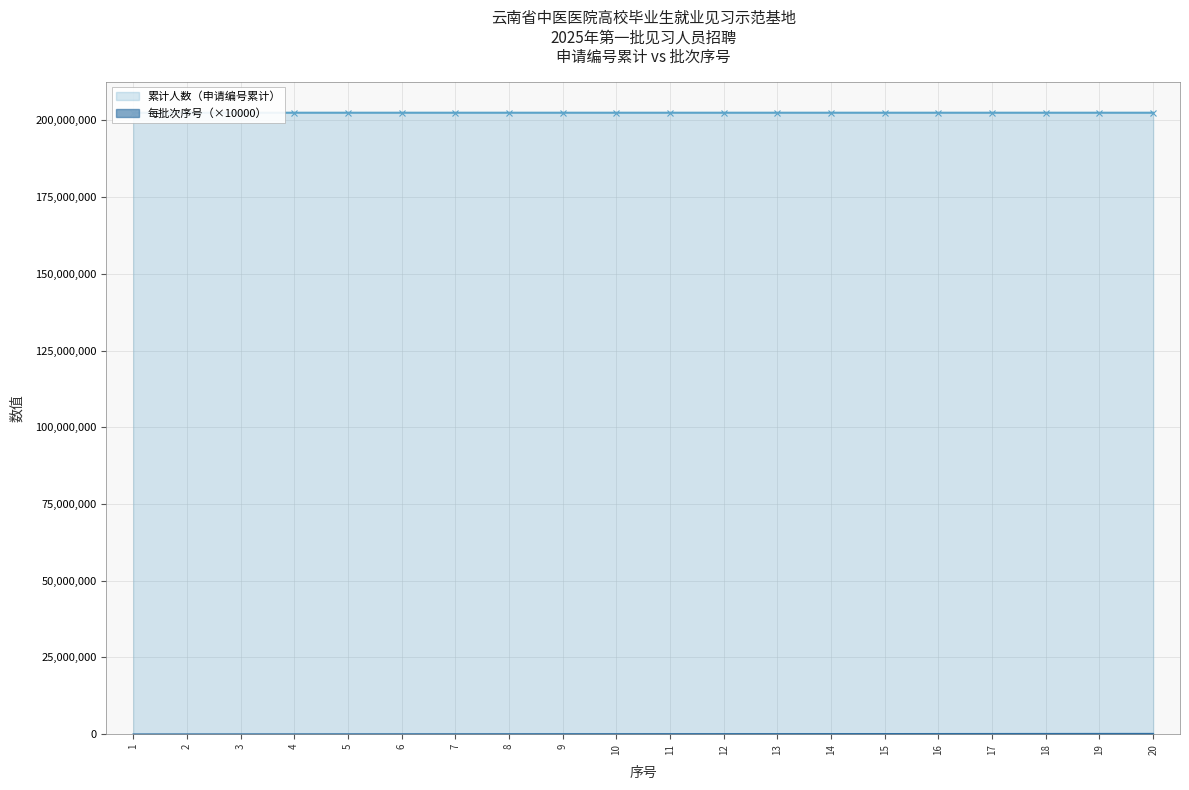

What is the maximum value for 每批次人数（序号）?

200000